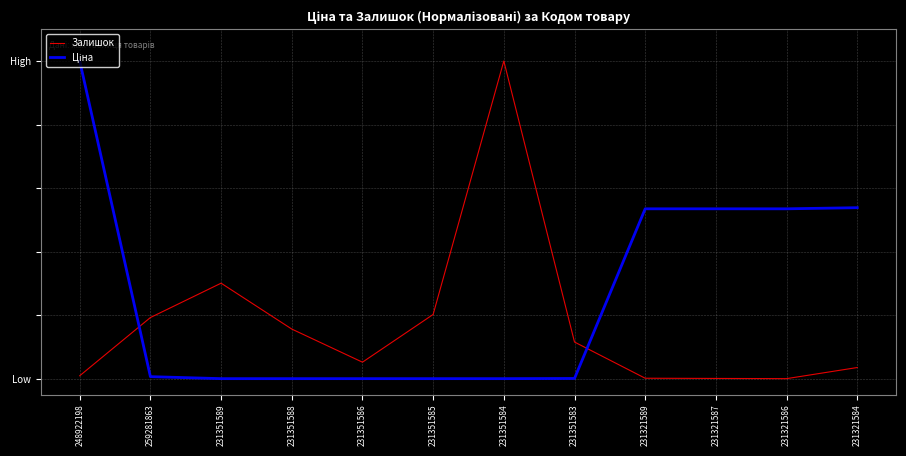

Reading left to right, transcribe all the data shown in this chart.

Залишок: 0.0	0.2	0.3	0.2	0.1	0.2	1.0	0.1	0.0	0.0	0.0	0.0
Ціна: 1.0	0.0	0.0	0.0	0.0	0.0	0.0	0.0	0.5	0.5	0.5	0.5